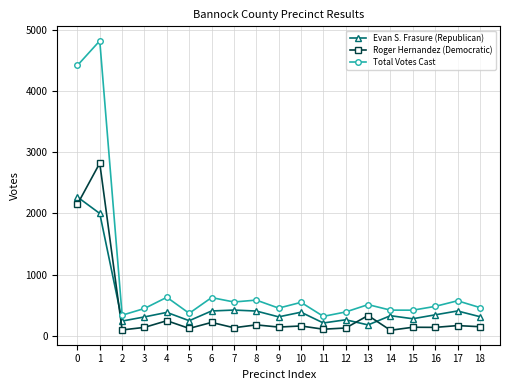

At which label does Roger Hernandez (Democratic) reach its peak?

1